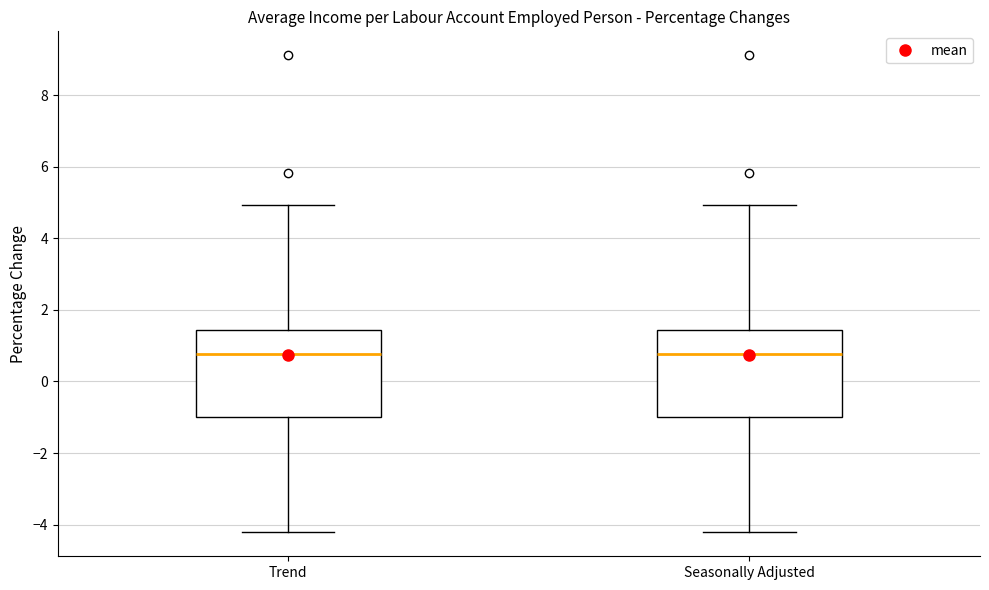

Reading left to right, read every box against the y-axis: the position of its median line, the range the box covers, and the ends of its whiskers. The values are not printed on the chart, so give them approximately, as read against the axis.

Trend: median 0.8, box -1.0 to 1.4, whiskers -4.2 to 5.0
Seasonally Adjusted: median 0.8, box -1.0 to 1.4, whiskers -4.2 to 5.0